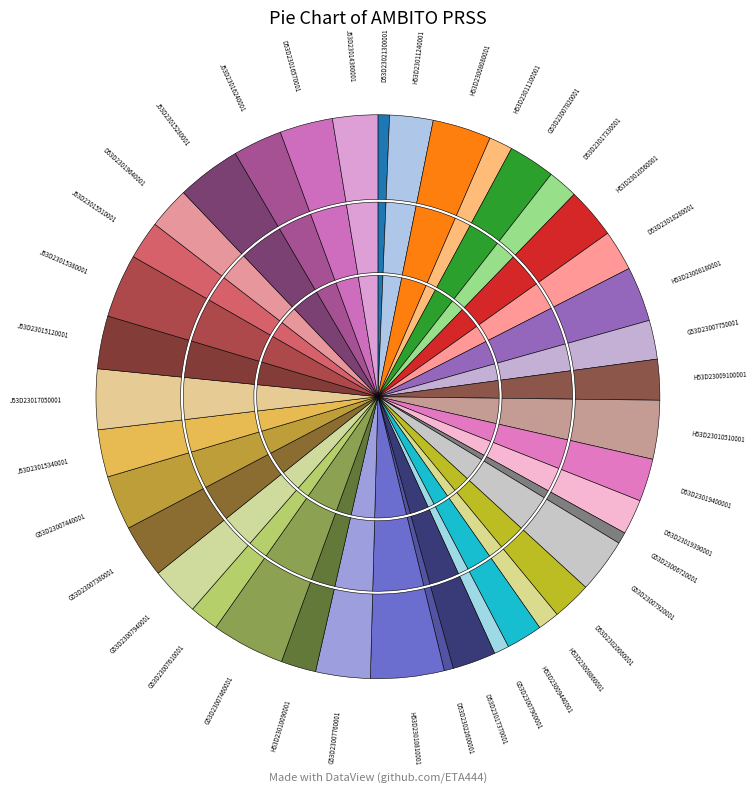

Is the sum of J53D23015380001 and D53D23019400001 greater than half?

No